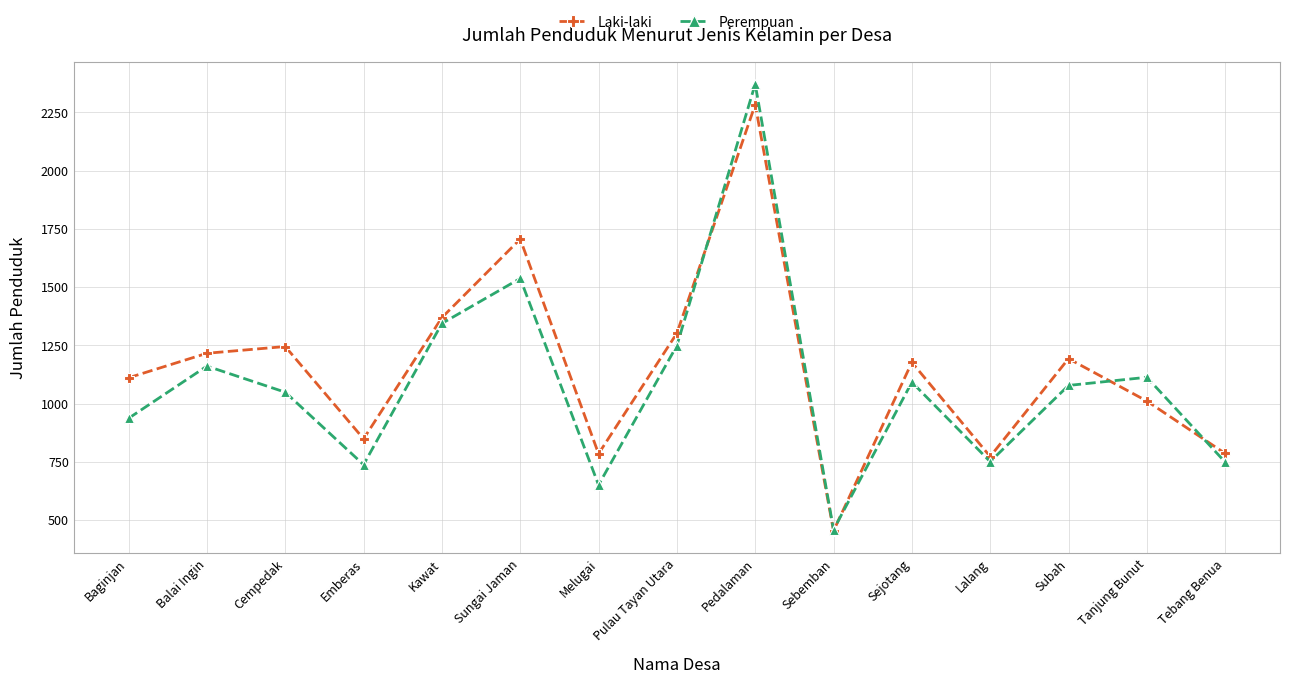

At which label does Laki-laki first exceed 1177?

Balai Ingin